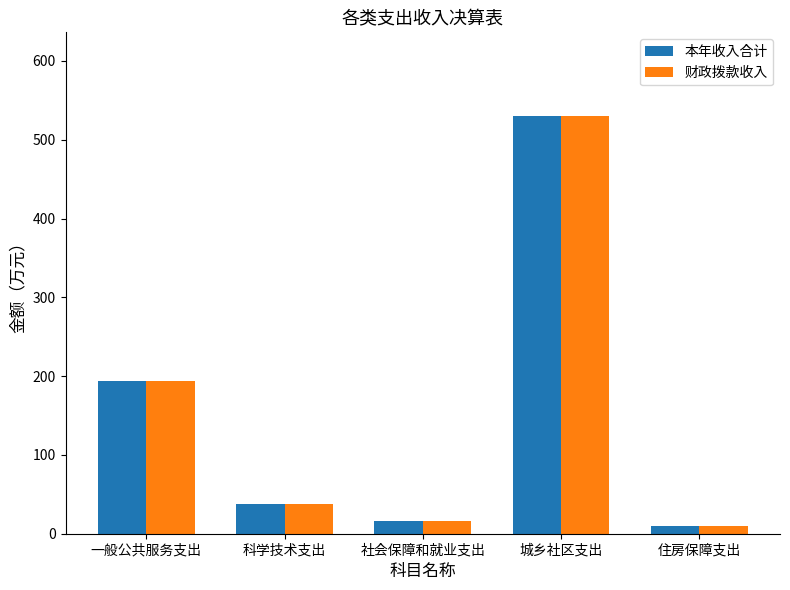

At which category is the sum across all series the highest?

城乡社区支出